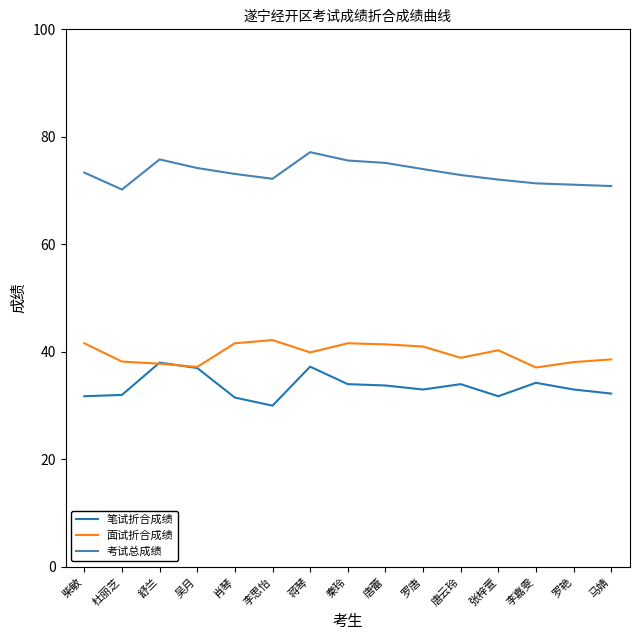

What is the difference between the maximum and second lowest values in the 笔试折合成绩 series?

6.5